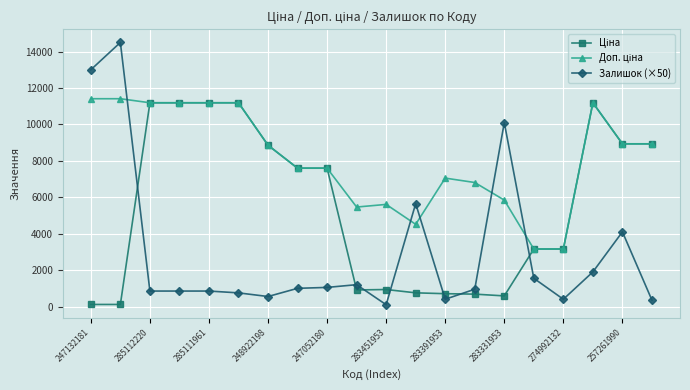

Which series has the largest range (max minus min)?

Залишок (×50)